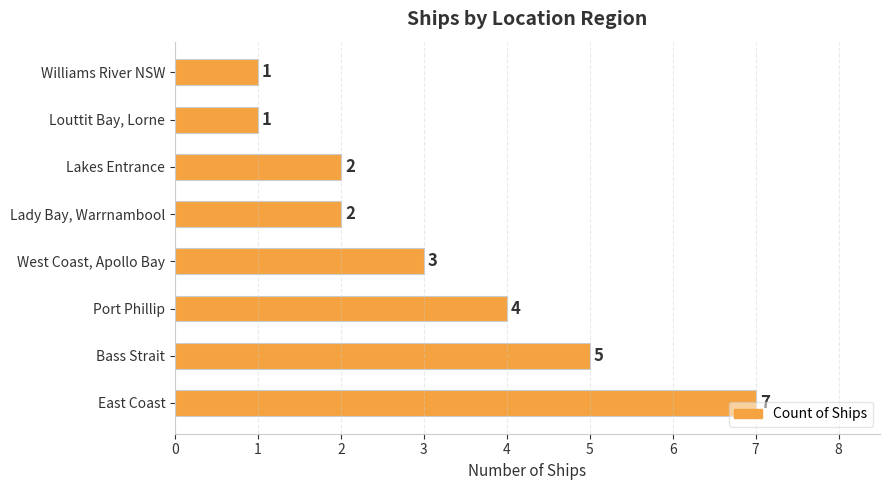

How many bars are there in total?

8